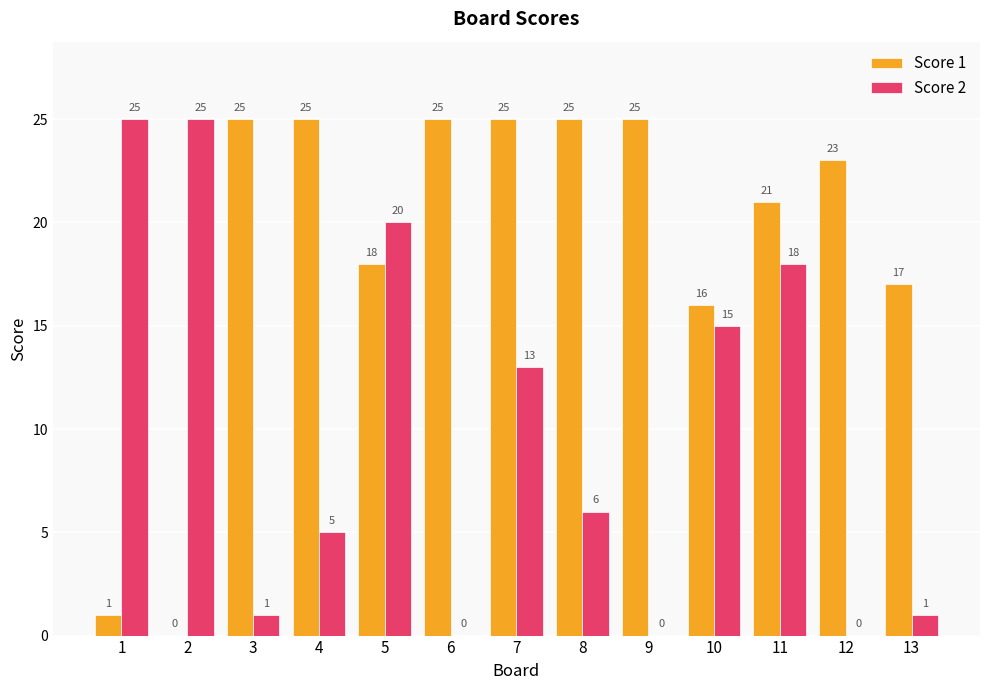

How many series are shown in this chart?

2